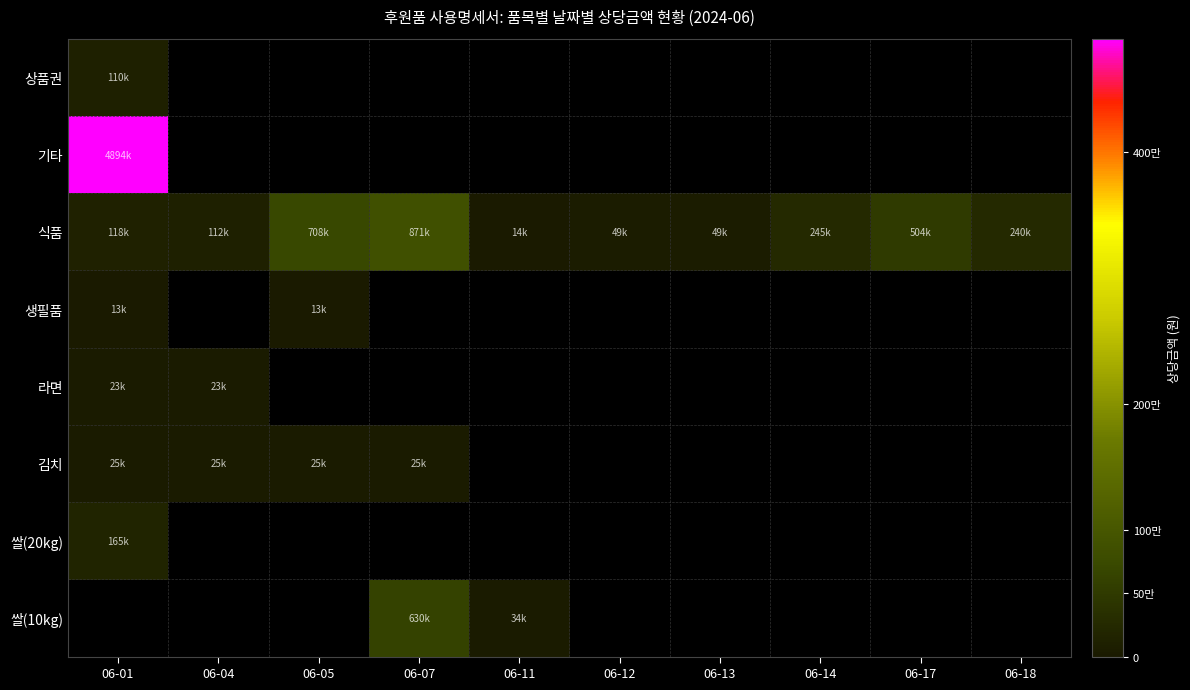

What is the highest value of the 기타 series?

4894000.0